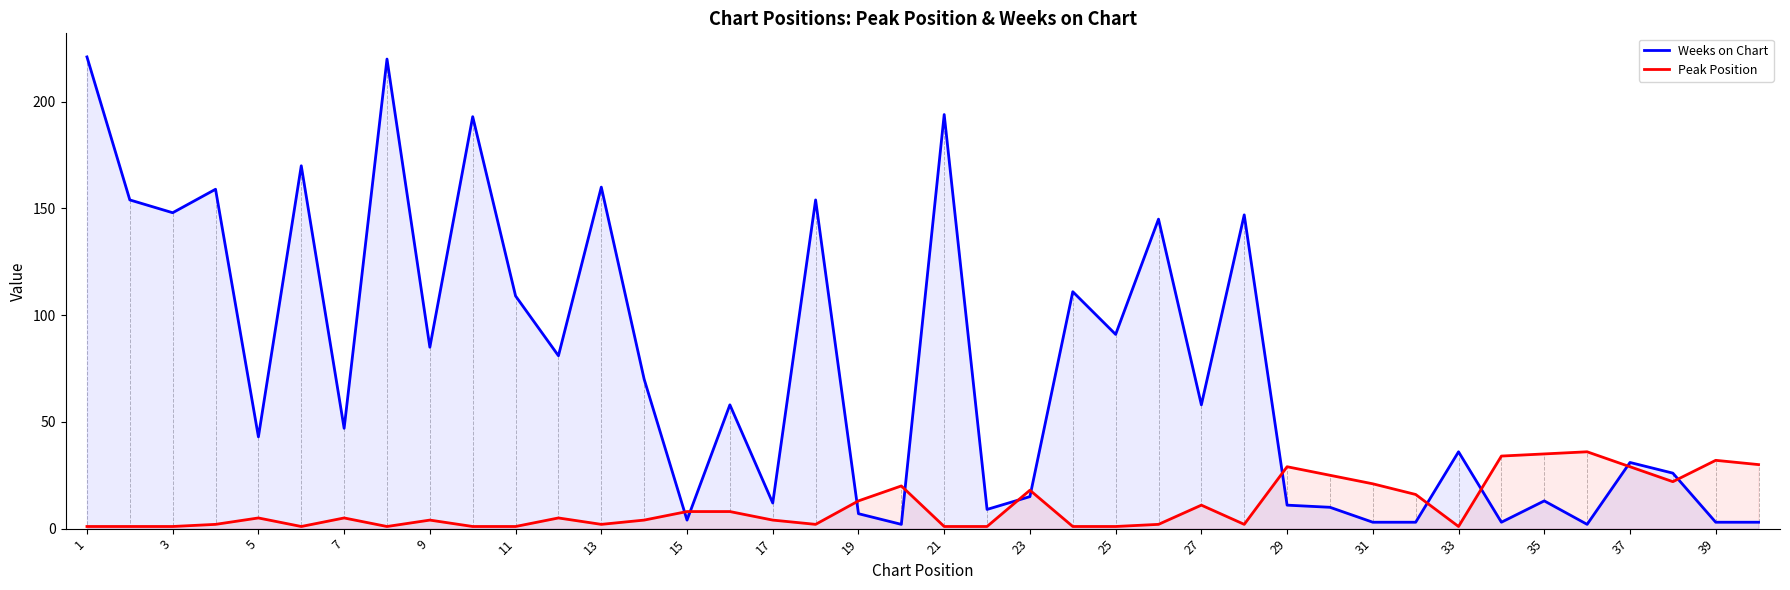

Which category has the highest value in the Weeks on Chart series?

1